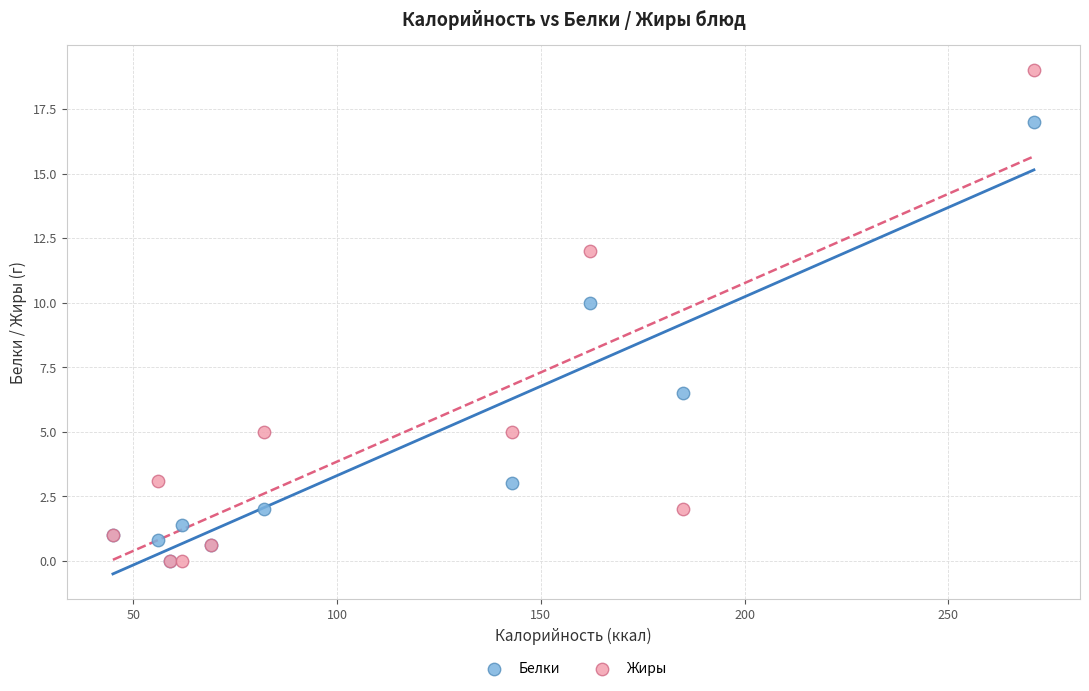

In the Белки series, what Y value is closest to 8?

6.5